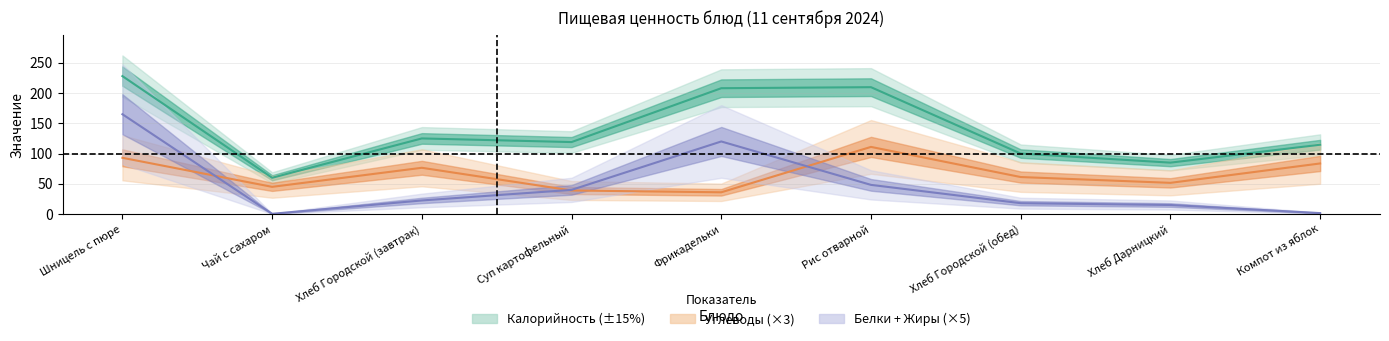

What position from the right is Компот из яблок?

1